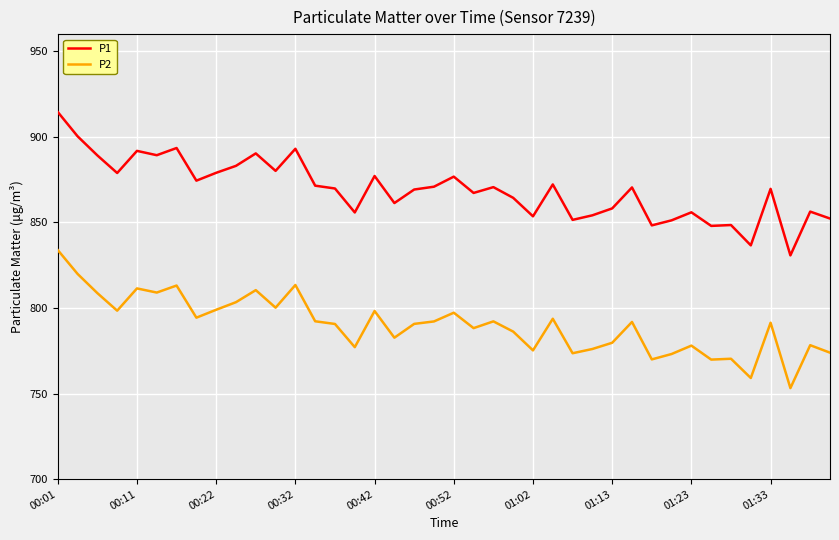

How many categories are shown in the chart?

40